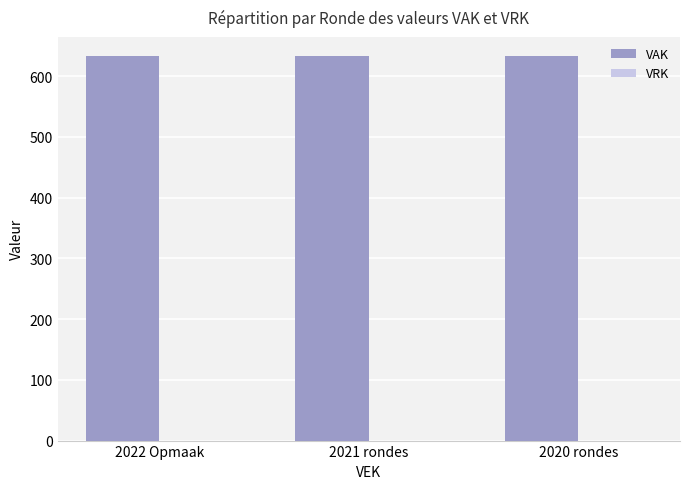

What is the label of the 2nd bar from the left?

2021 rondes